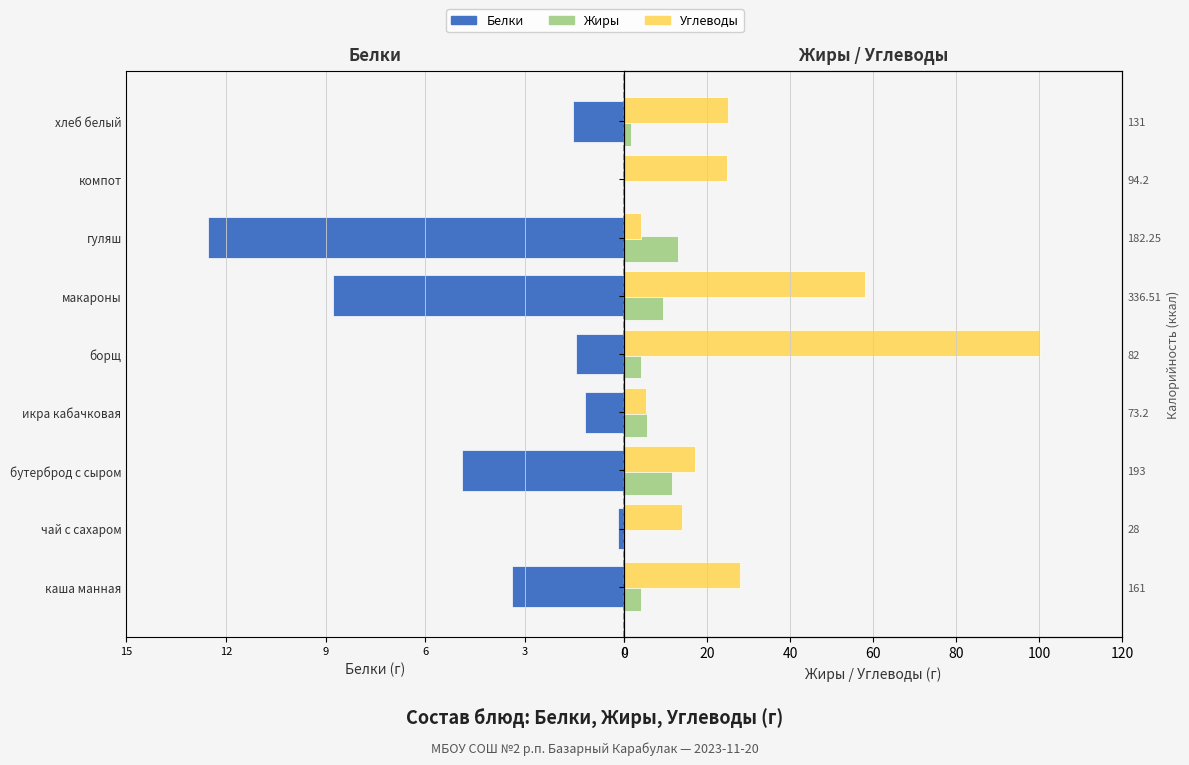

How many values in the Углеводы series exceed 24?

5